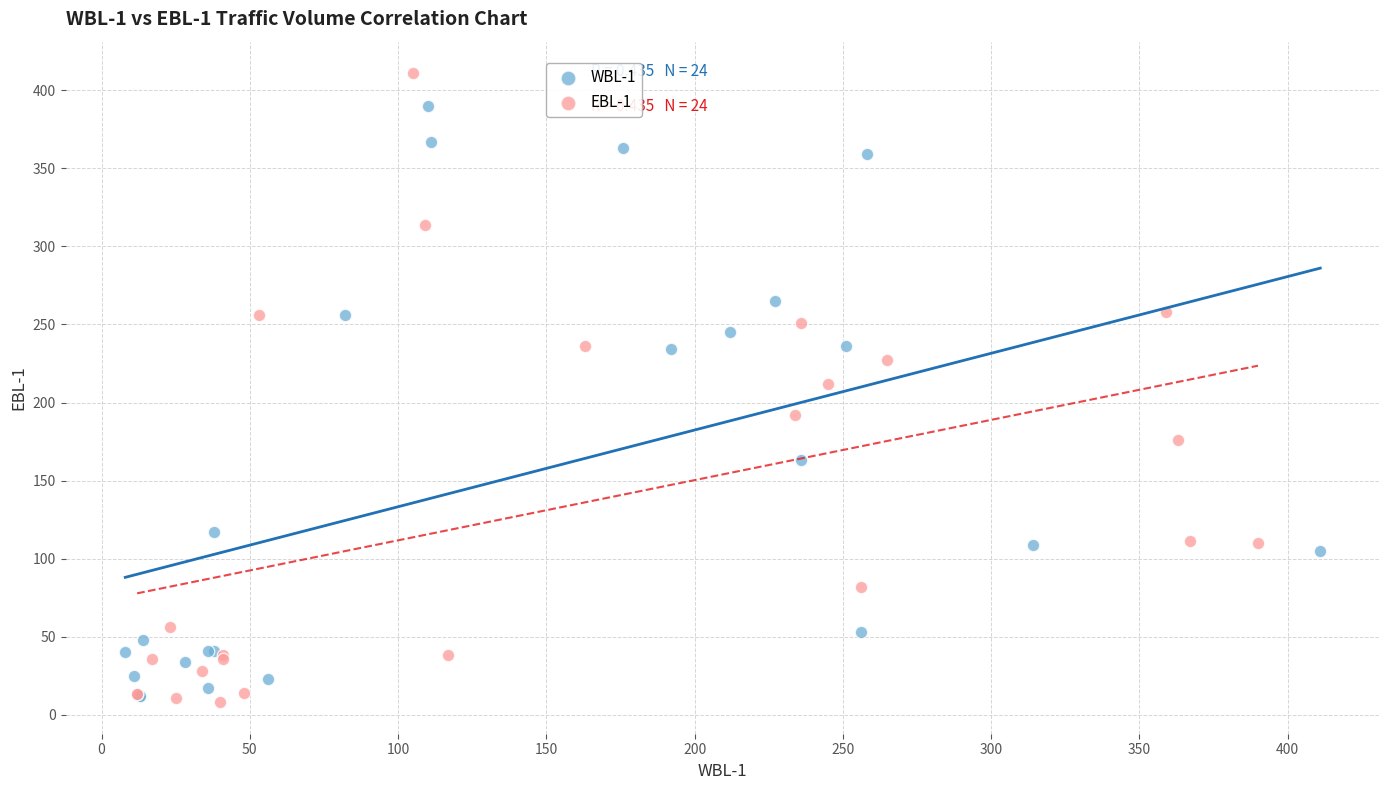

Which series has the largest Y range (max minus min)?

EBL-1